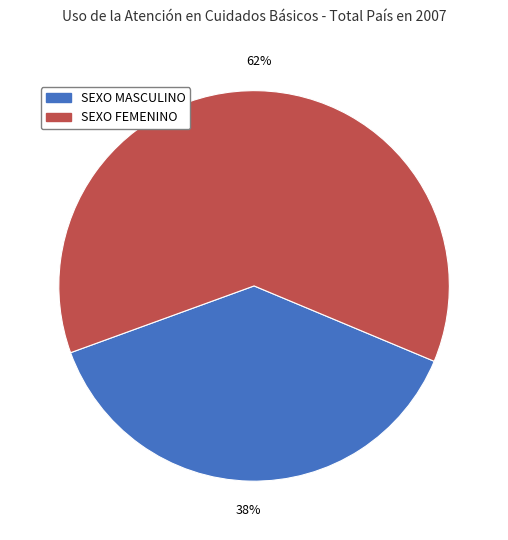

The SEXO MASCULINO slice represents 38% of the pie. True or false?

True